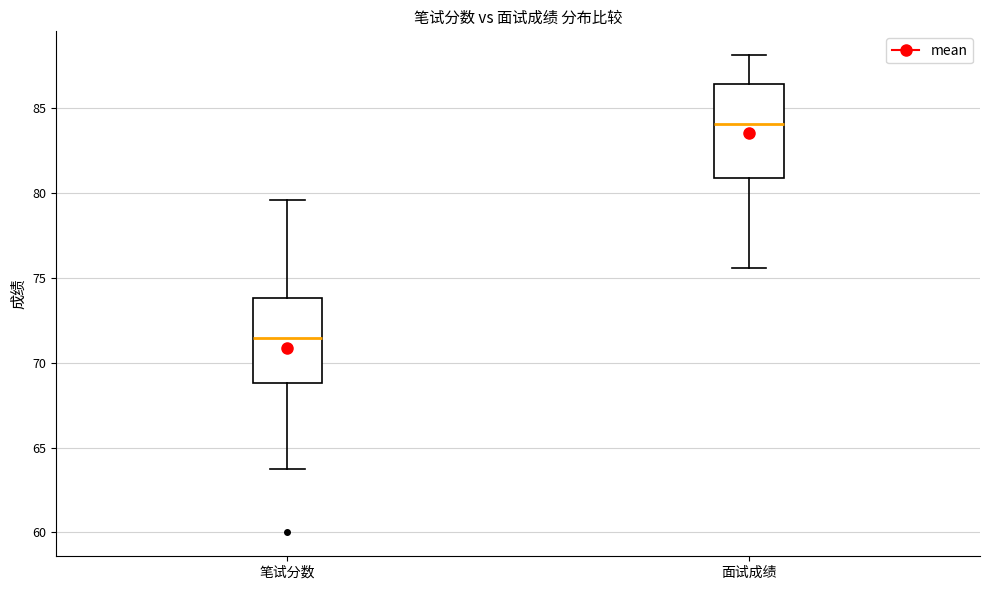

Where is the lower edge of the box for 面试成绩 on the y-axis? The values are not printed on the chart, so give them approximately, as read against the axis.

81.0